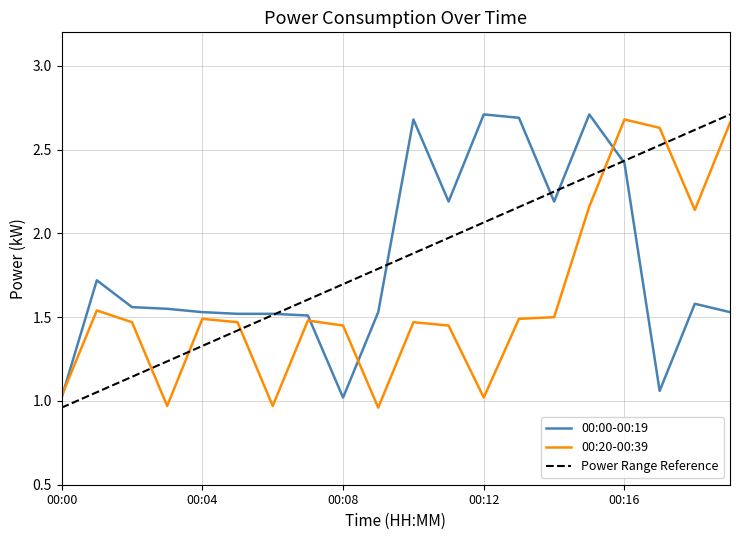

Is the value of 00:00-00:19 at 00:11 greater than the value of 00:20-00:39 at 00:16?

No